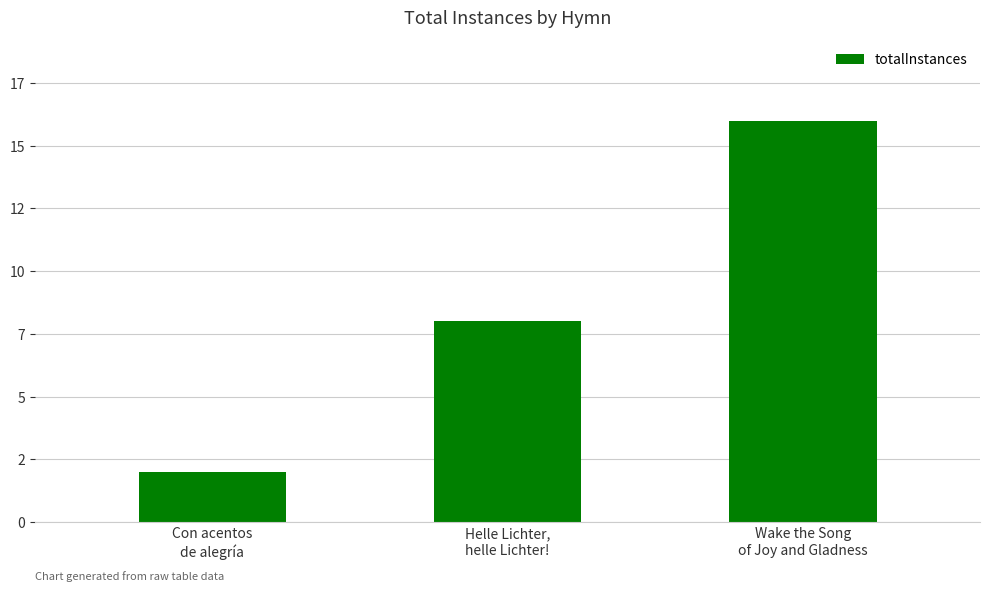

Which category has the lowest value across all series?

Con acentos
de alegría